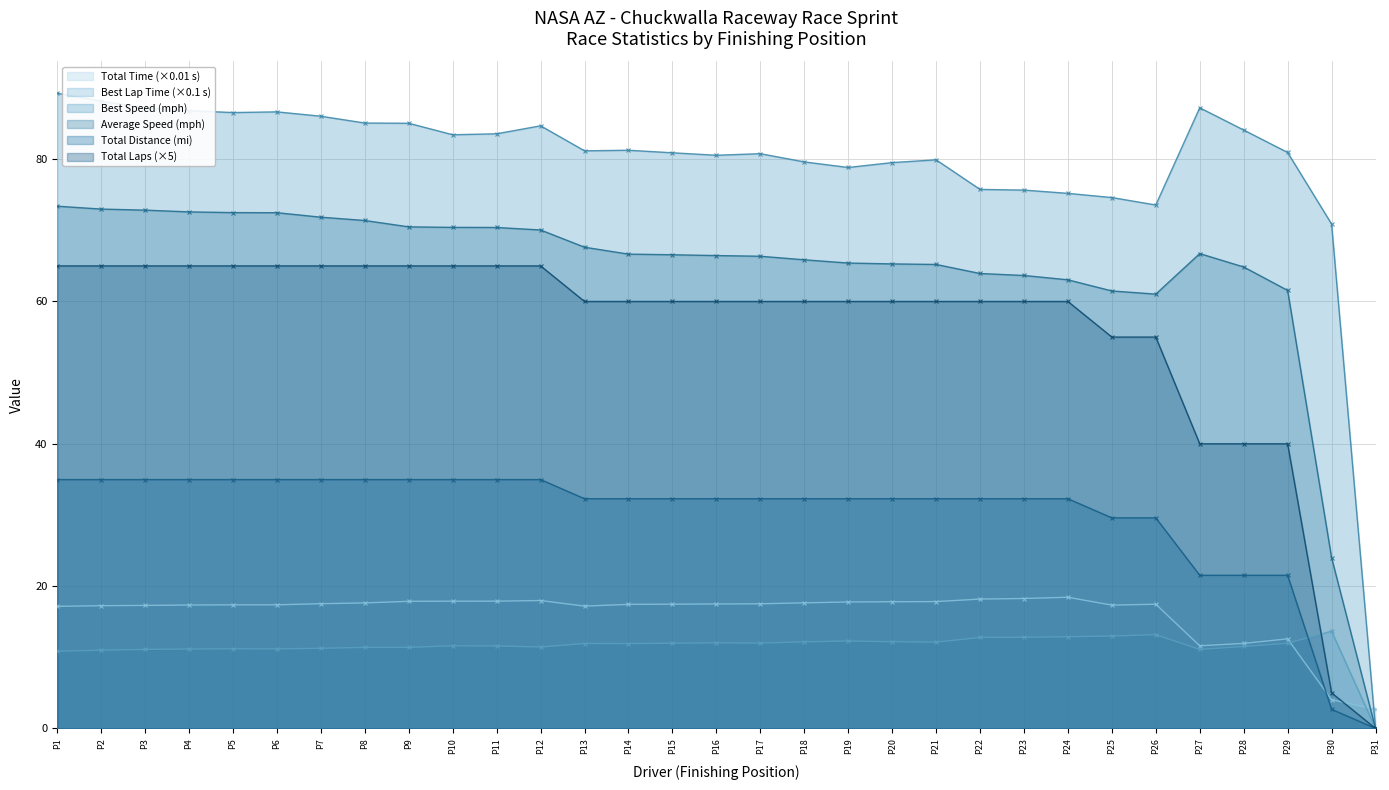

How many values in the Total Distance series are below 32?

7